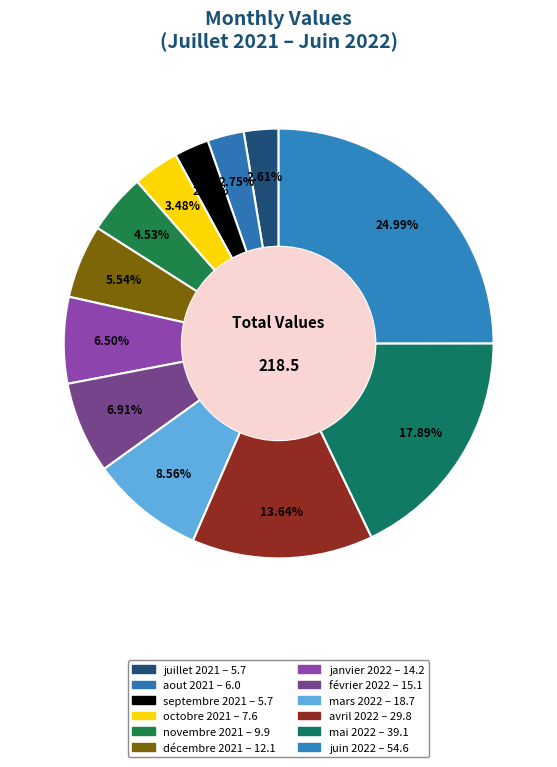

Does juin 2022 account for over 50% of the chart?

No